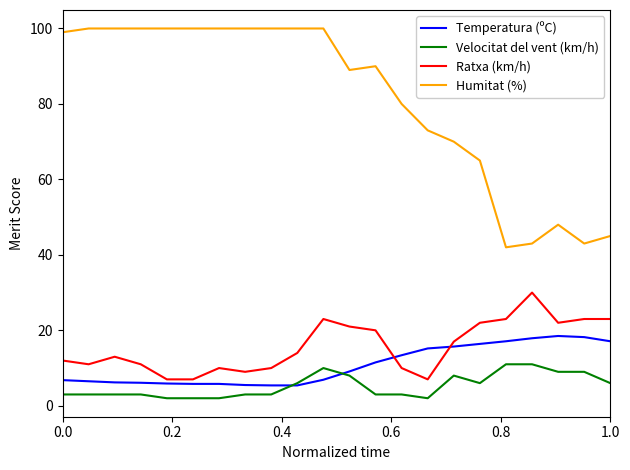

True or false: Velocitat del vent (km/h) and Ratxa (km/h) cross at least once.

False